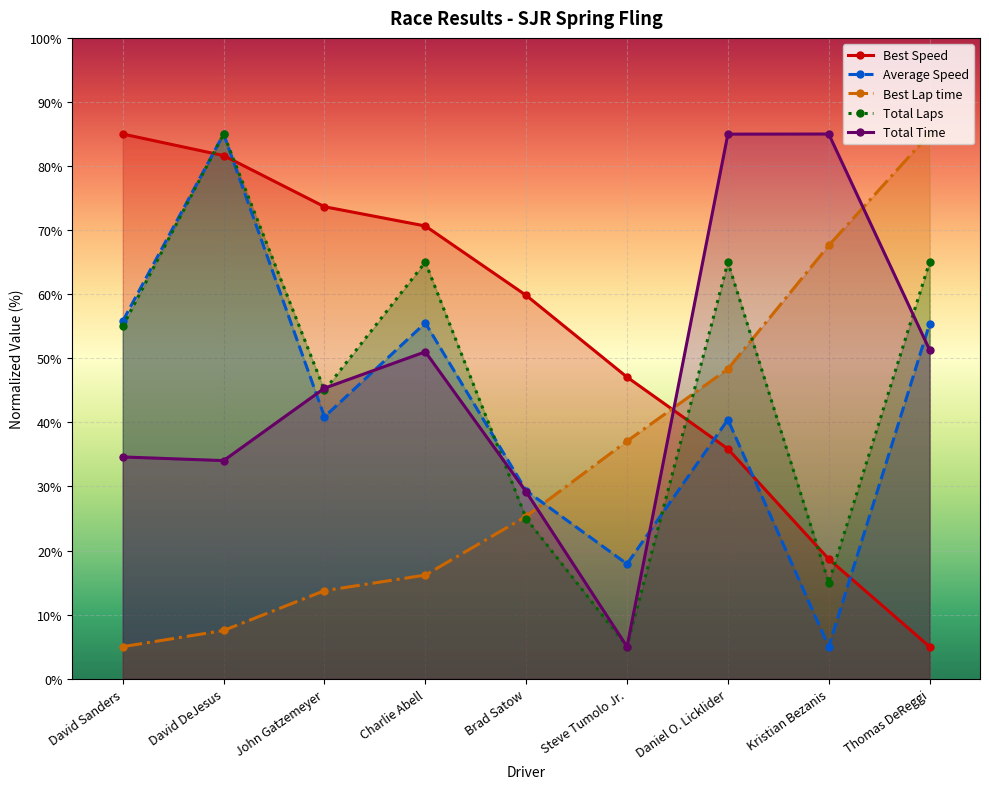

How many lines are shown in the chart?

5